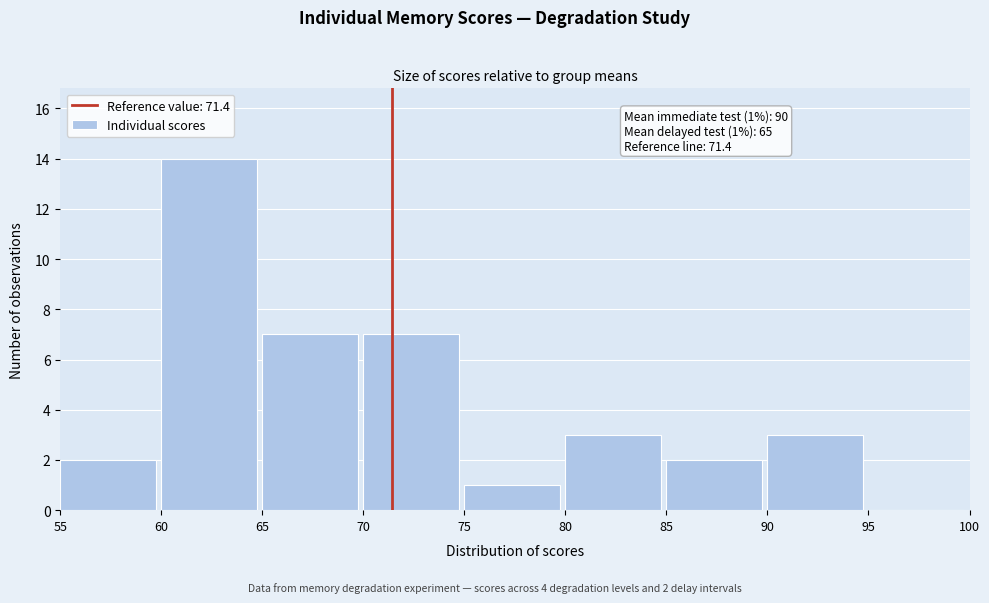

Over which range of the x-axis is the bar tallest?

60 to 65